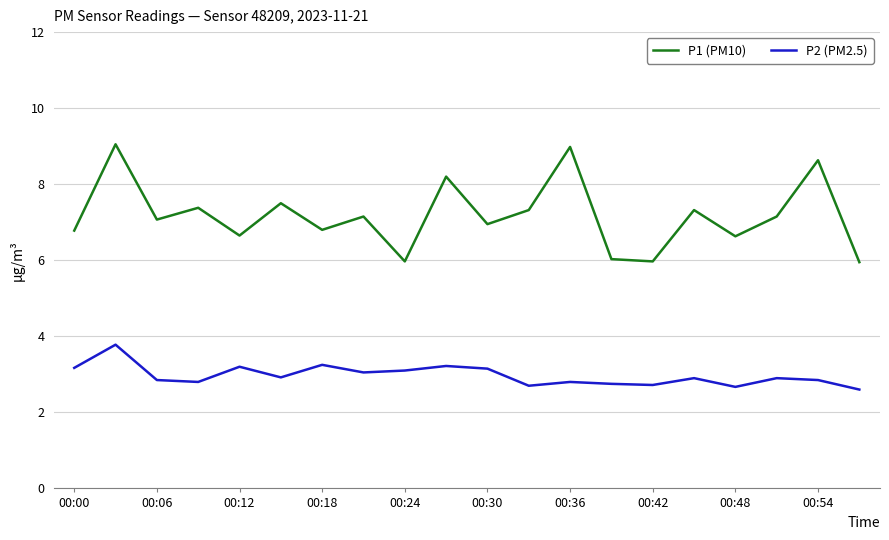

Which series has the largest total across all categories?

P1 (PM10)